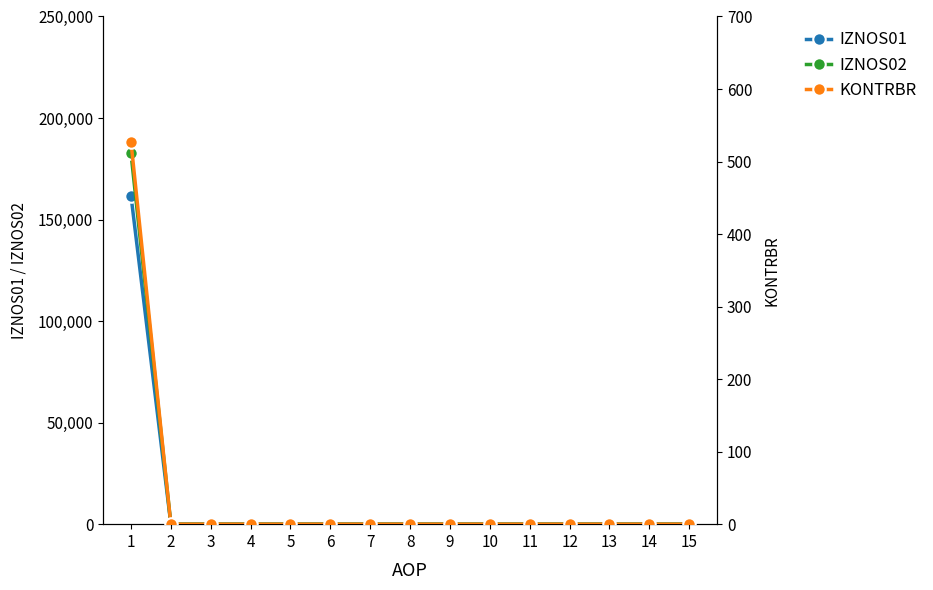

True or false: KONTRBR and IZNOS01 intersect in this chart.

False